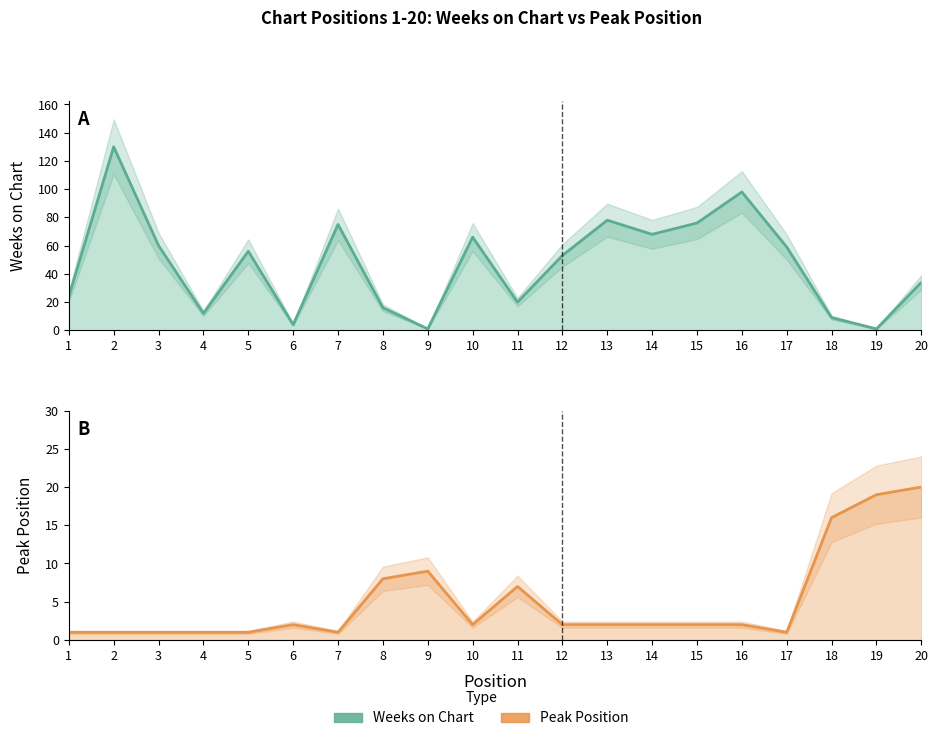

What is the difference between the highest and lowest values at 3?

59